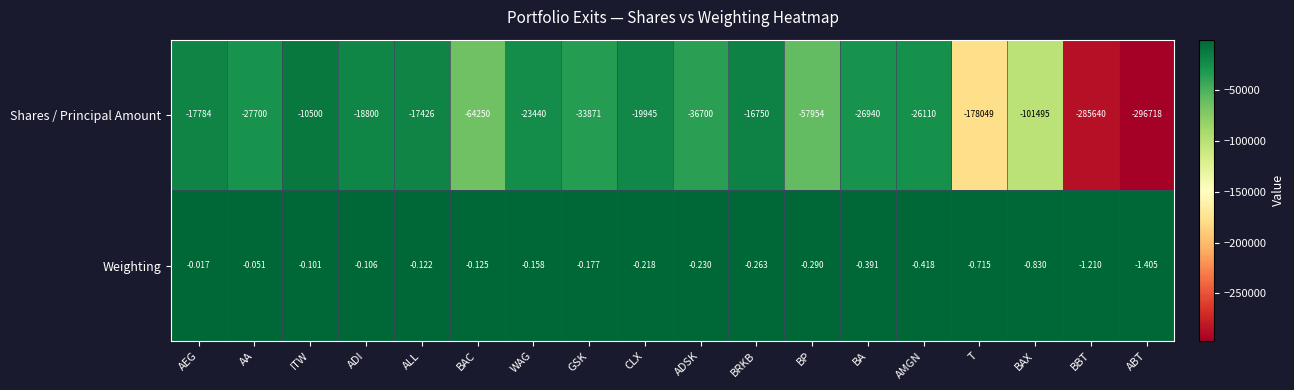

Which category has the highest value across all series?

AEG